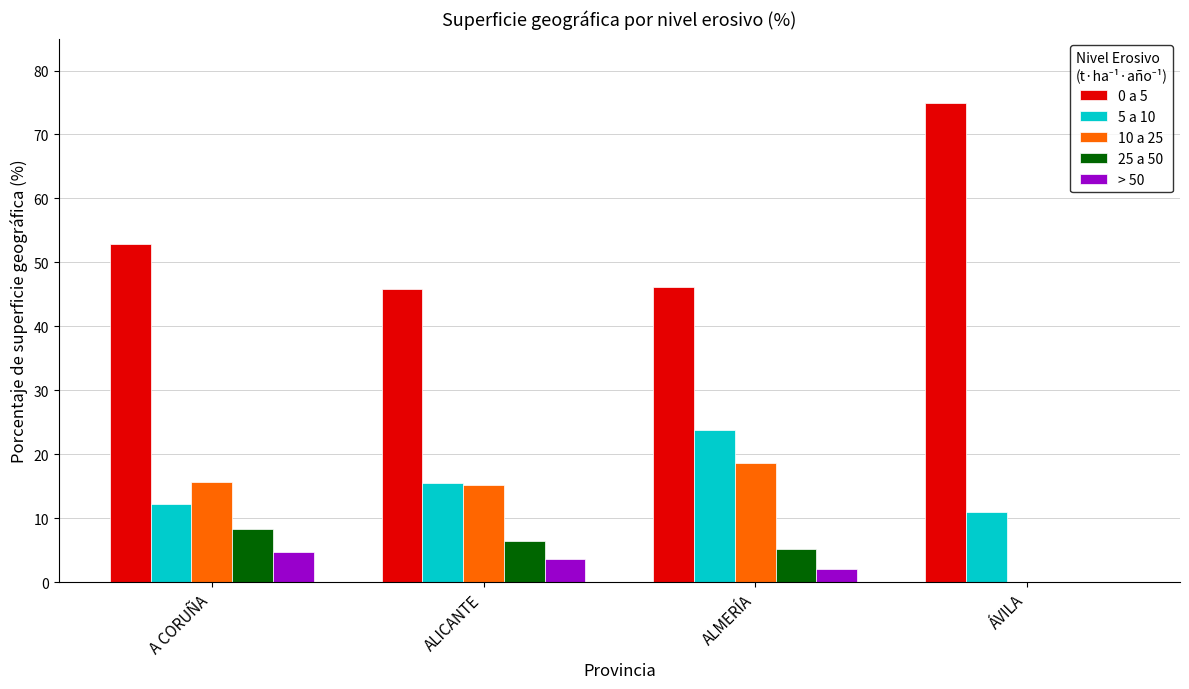

What is the sum of the > 50 values at A CORUÑA and ALMERÍA?

6.7